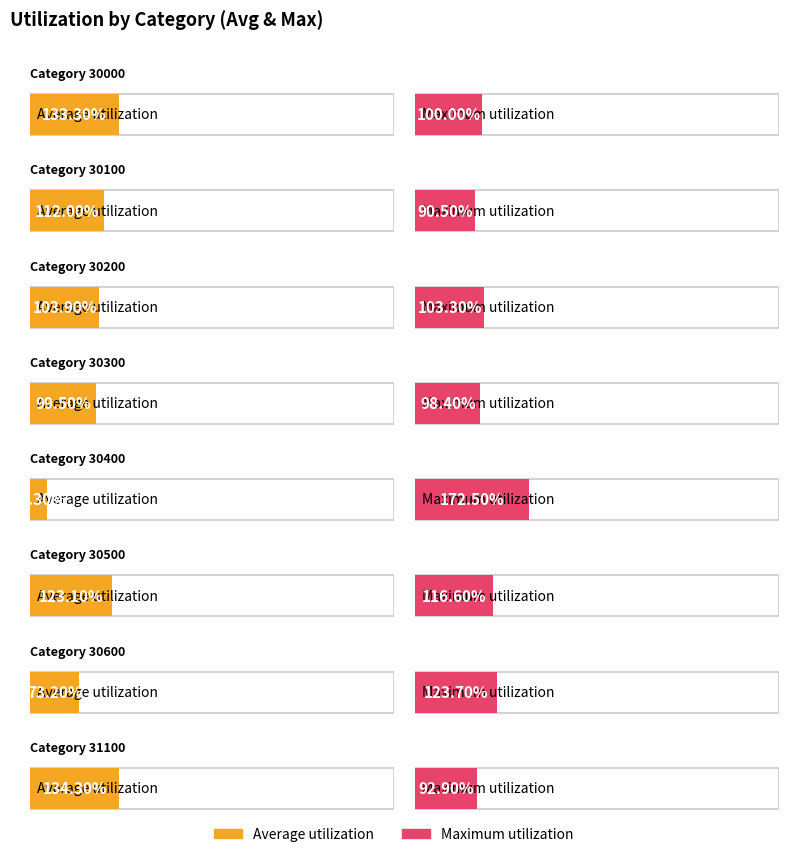

The value of Average utilization at 30600 is 73.2. True or false?

True